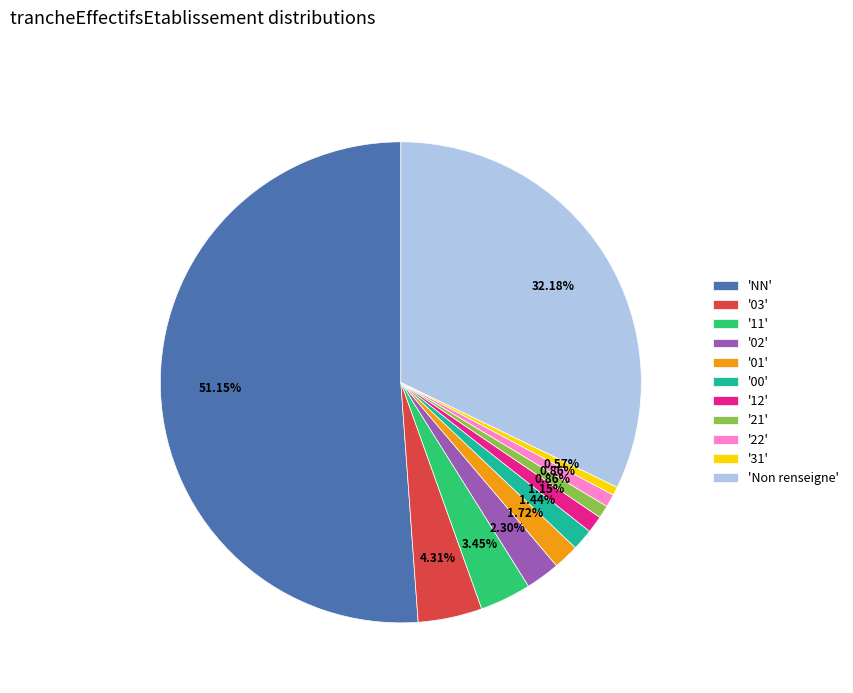

What is the ratio of the value at '12' to the value at '01'?

0.7